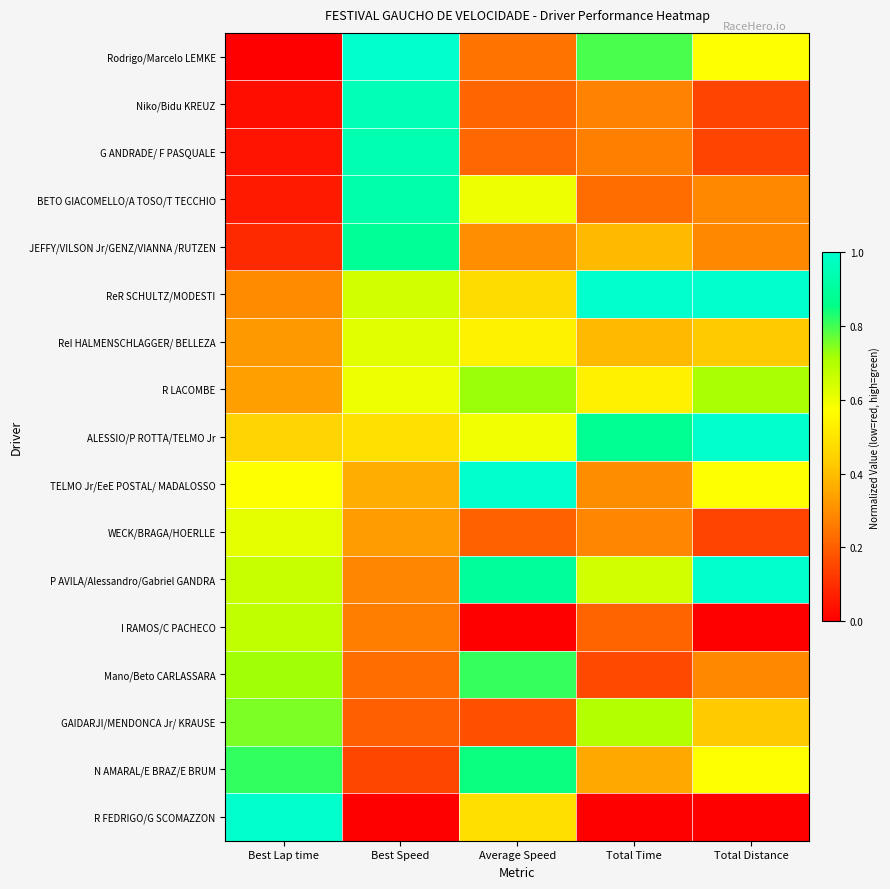

Which has a higher value, Average Speed or Best Lap time?

Average Speed